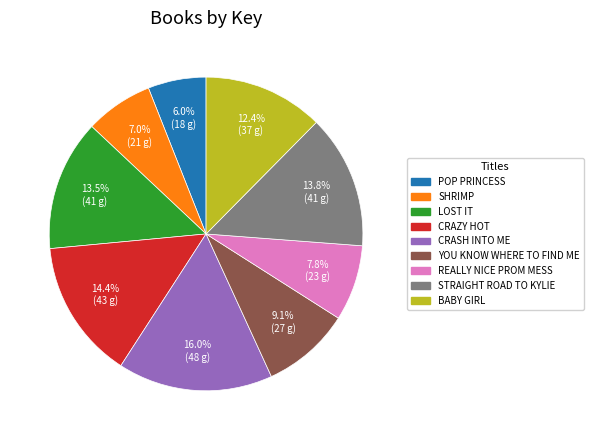

Does any single category account for the majority?

No